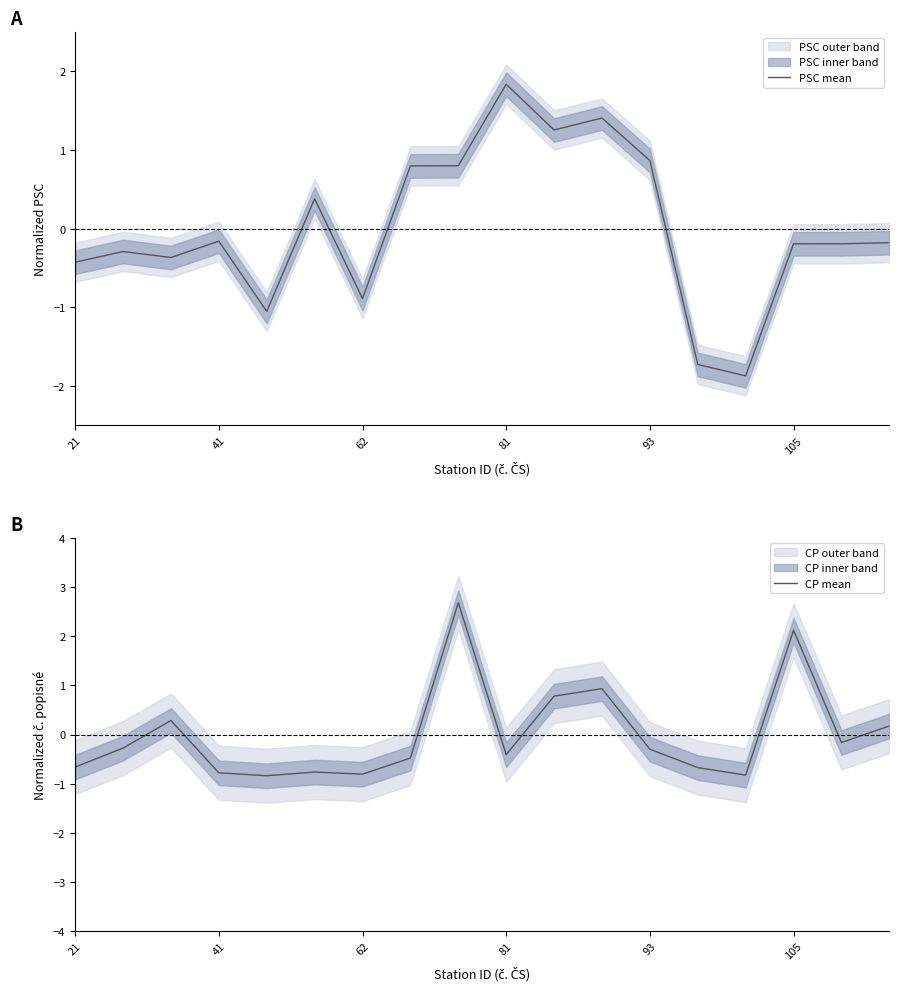

At which label does PSC mean reach its peak?

81